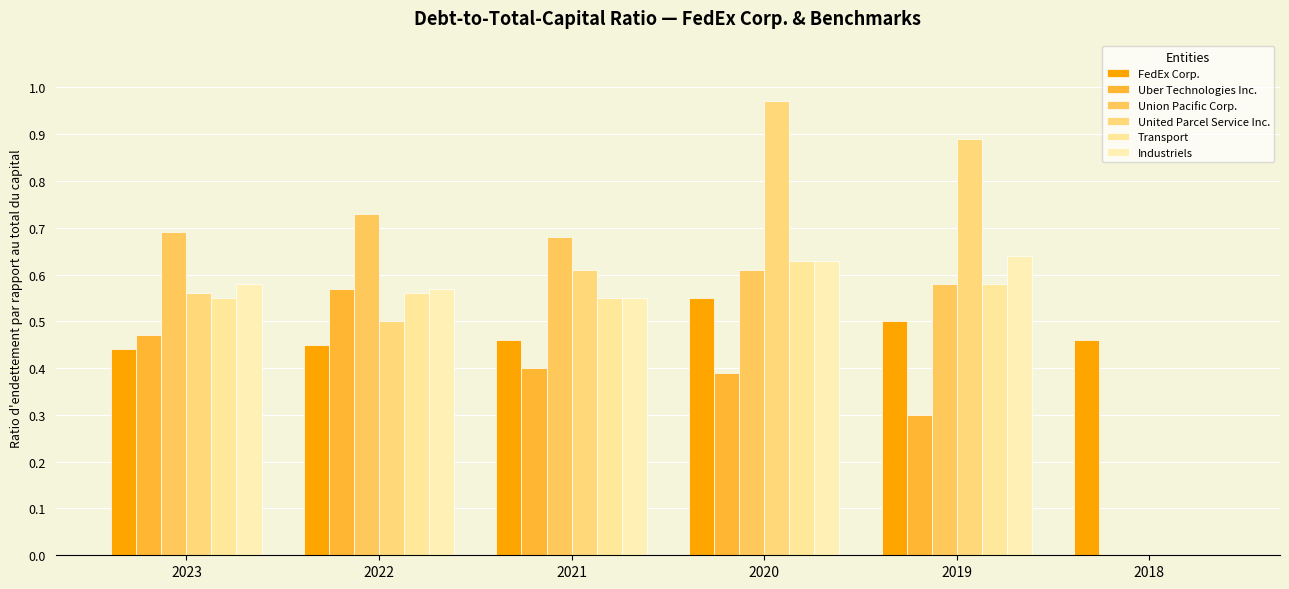

At which label does Transport reach its minimum?

2018